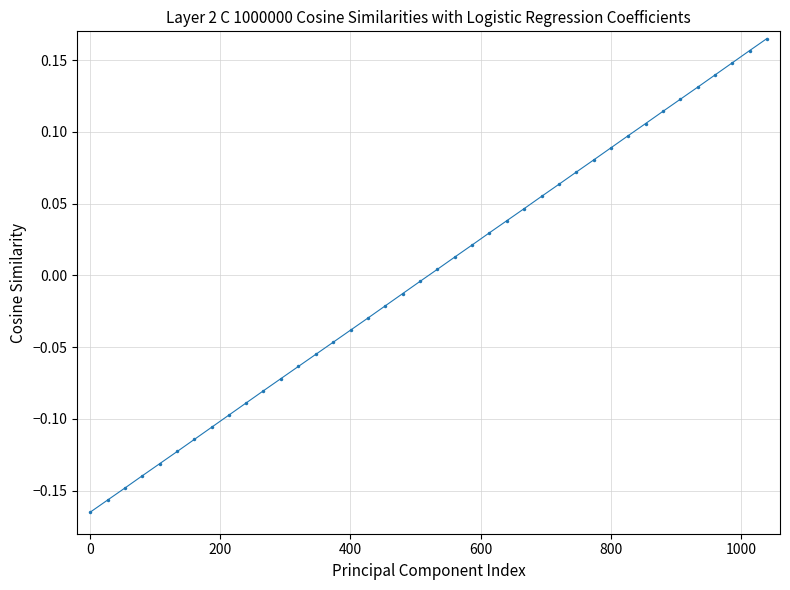

True or false: there are more than 0 points higher than both neighbors.

False